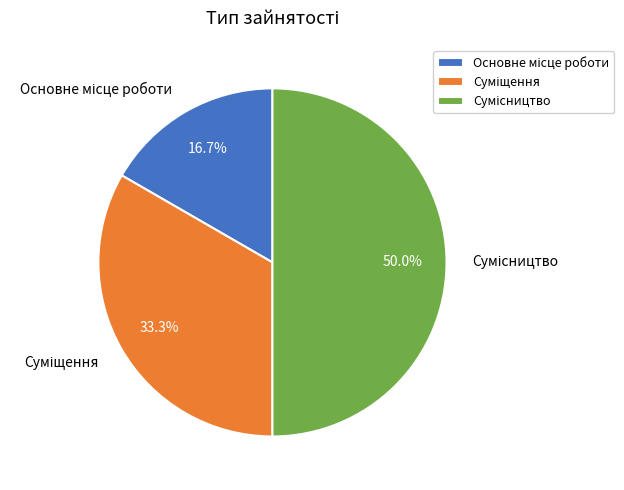

How many segments does this pie chart have?

3